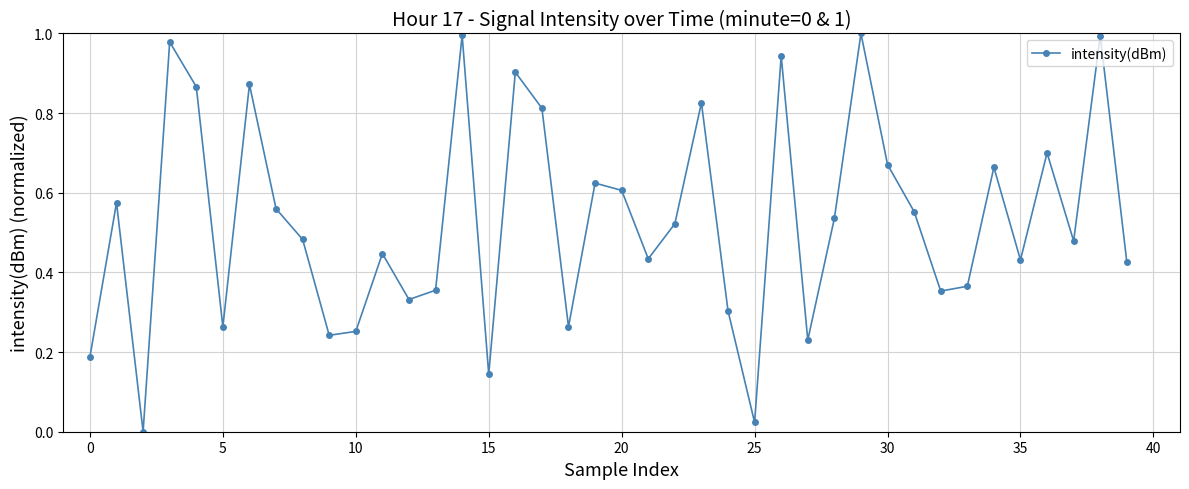

What is the sum of all values?

21.2